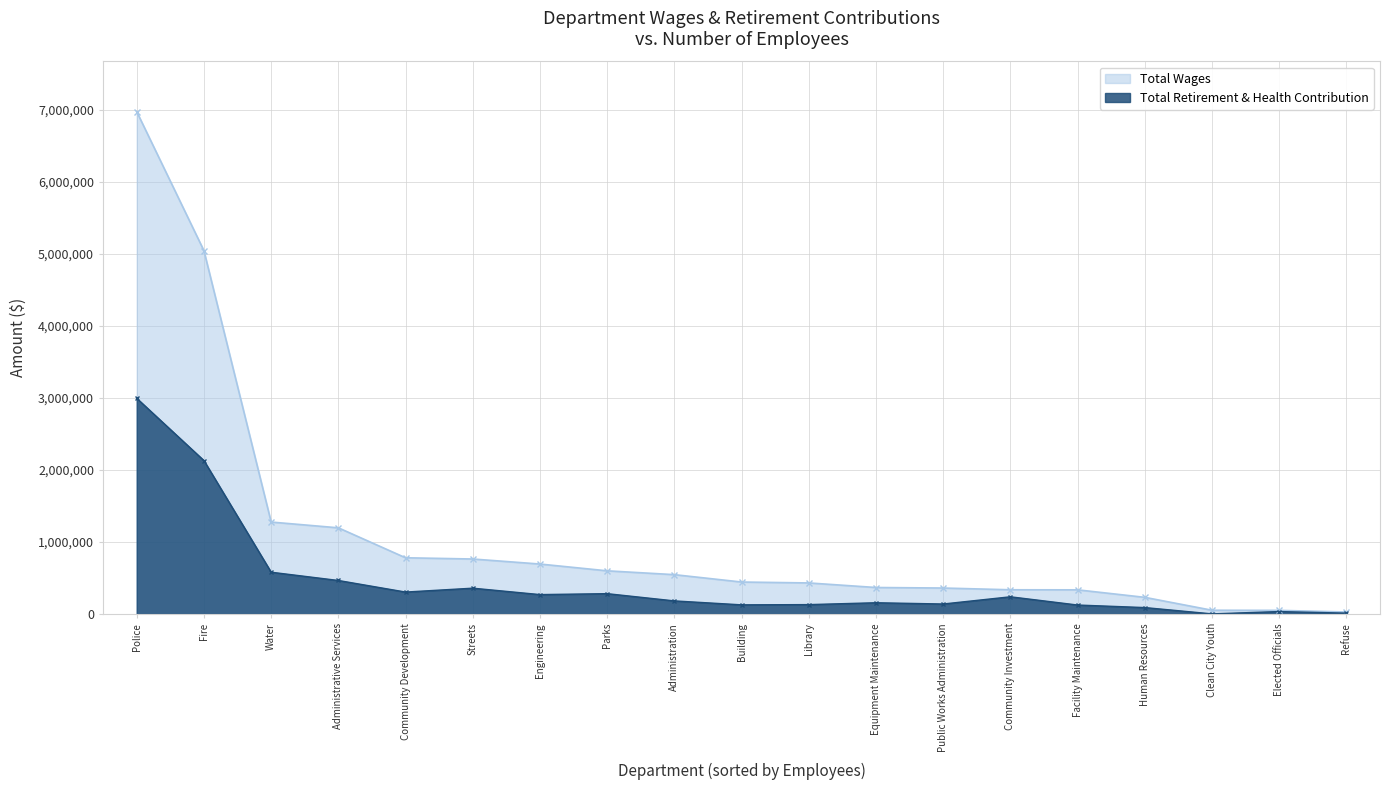

Which category has the highest value across all series?

Police